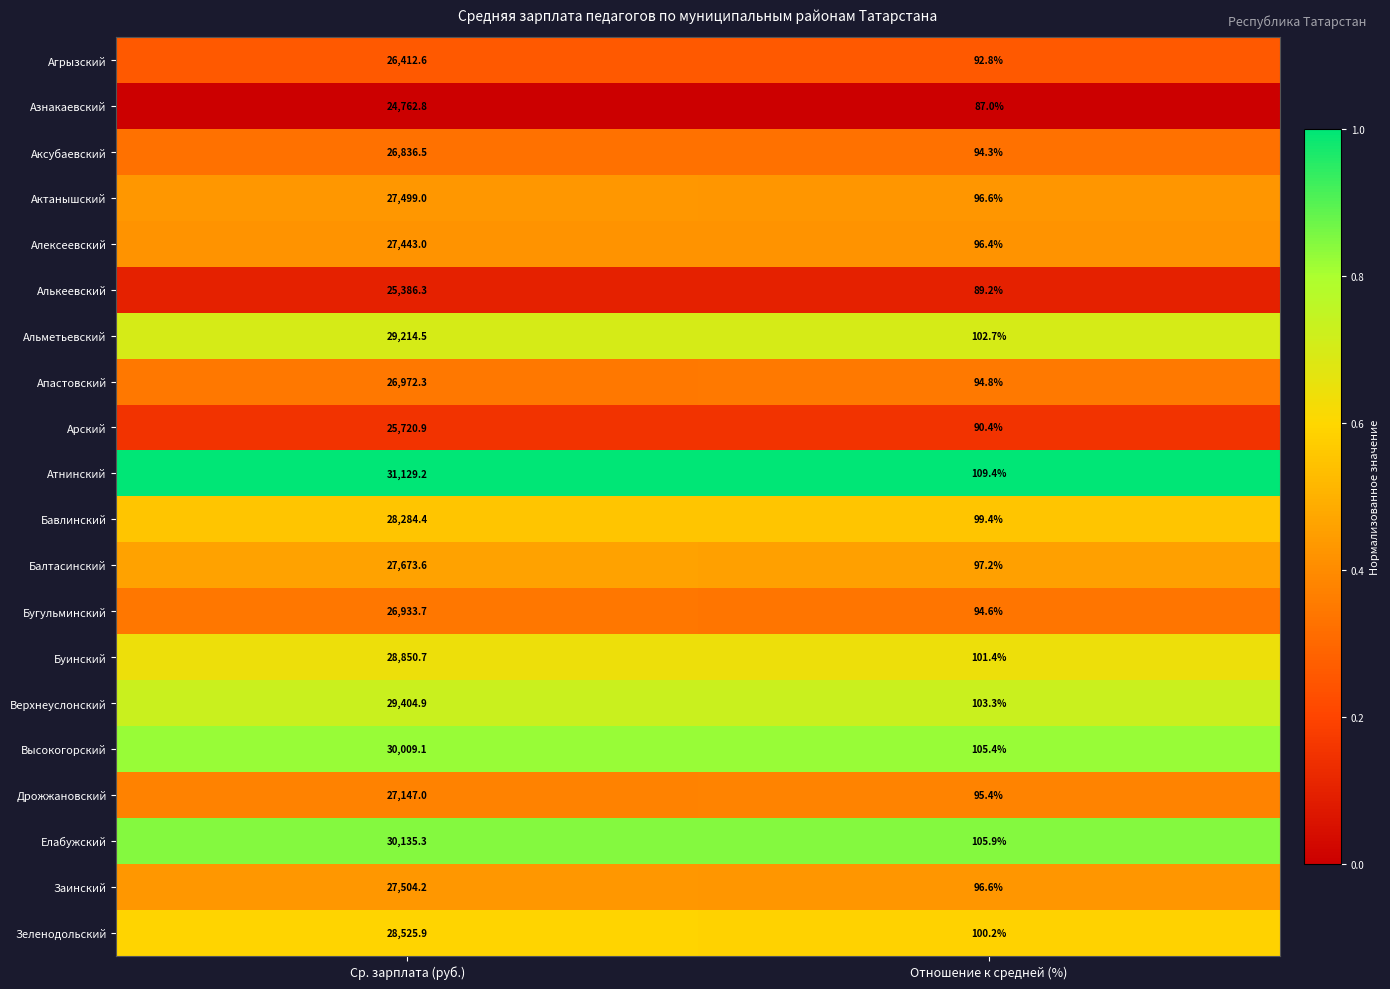

Which category has the lowest value across all series?

Отношение к средней (%)